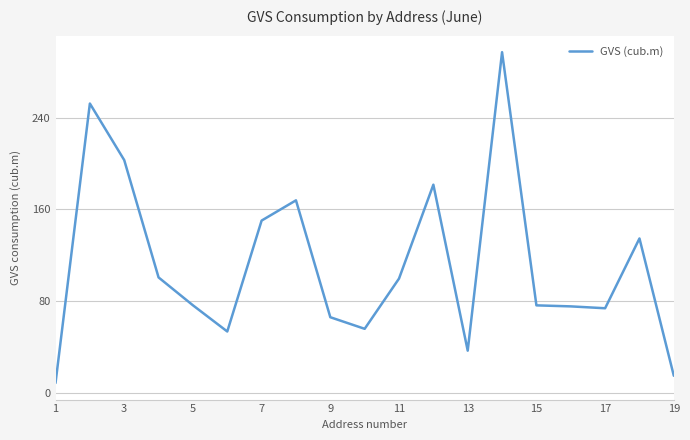

What is the difference between the maximum and minimum values?

288.9